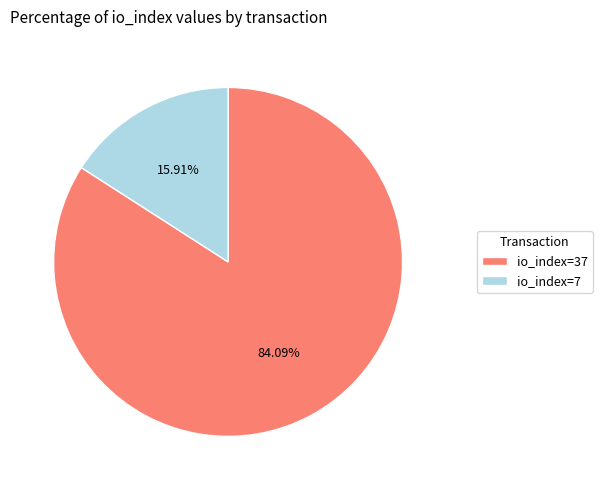

What percentage do io_index=37 and io_index=7 together represent?

100.0%